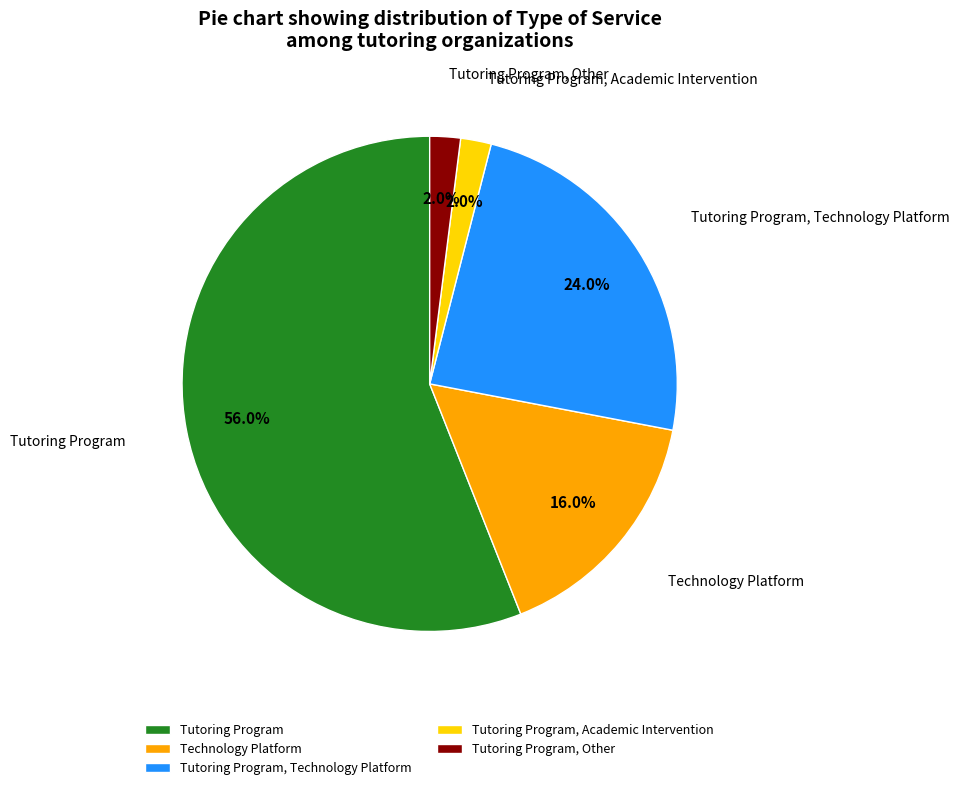

What is the ratio of the value at Technology Platform to the value at Tutoring Program?

0.3